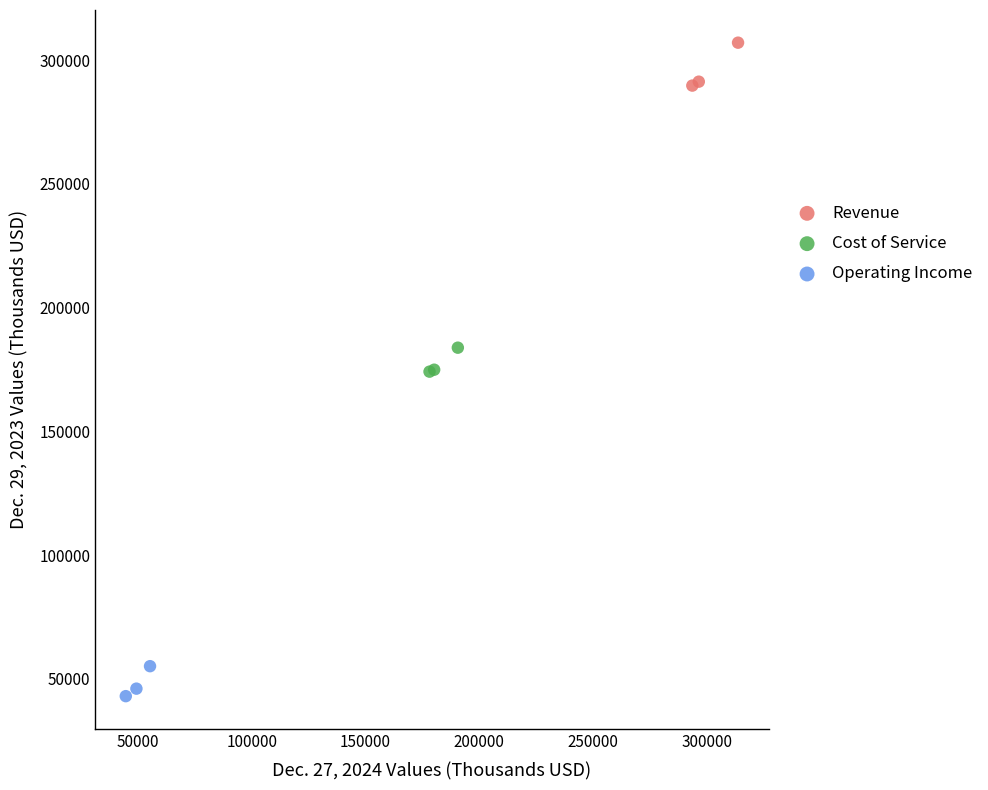

What are all the series names shown in the legend?

Revenue, Cost of Service, Operating Income